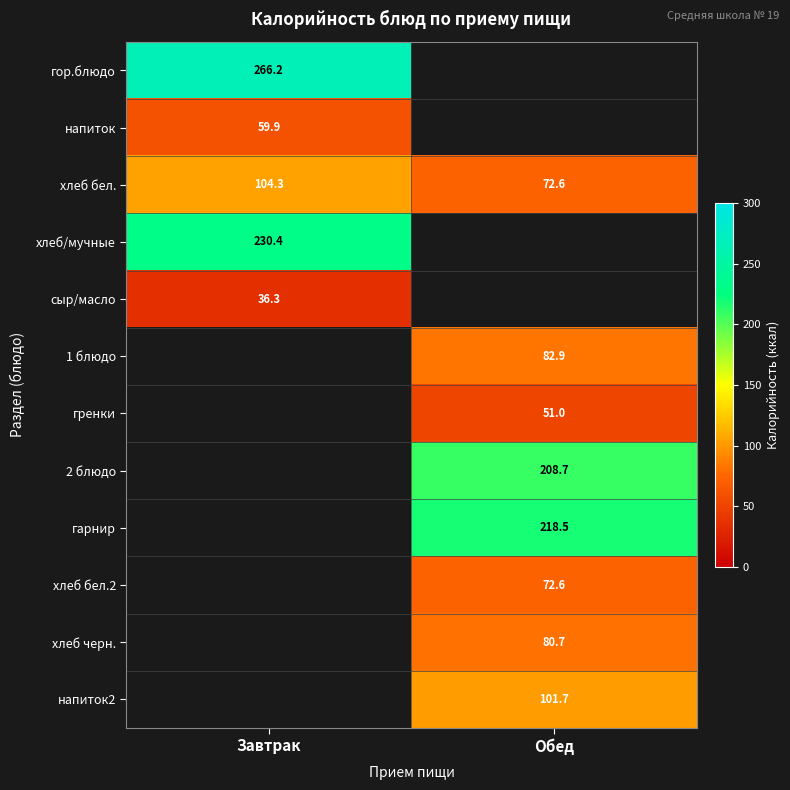

True or false: хлеб бел. has a value of 72.6 at Обед.

True